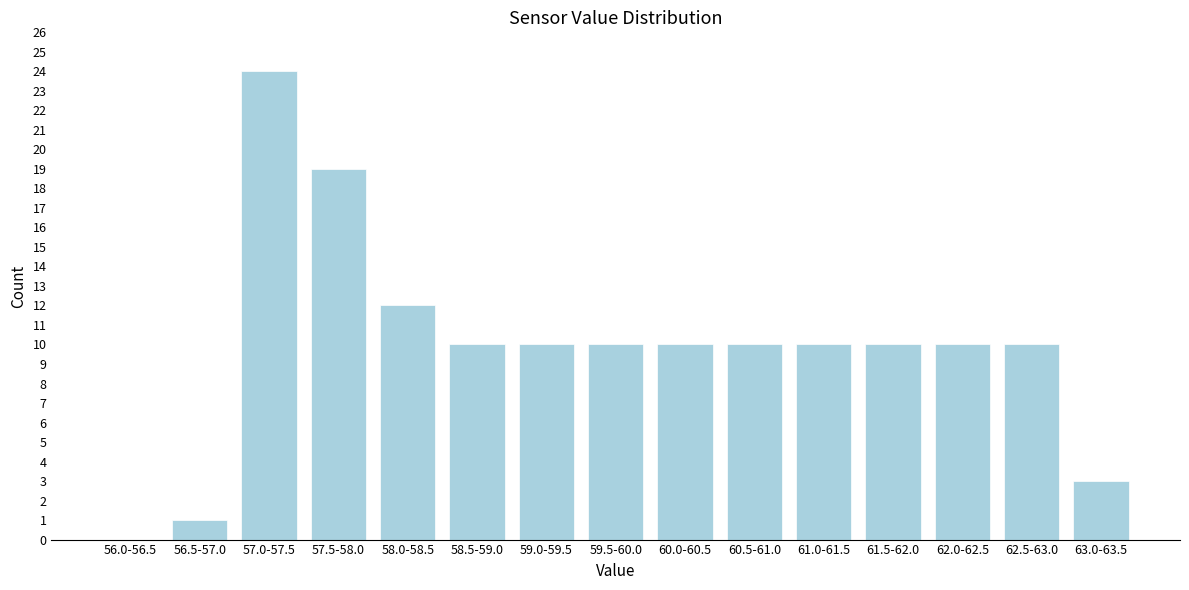

Reading left to right, what are all the values shown in this chart?

56.0-56.5=0	56.5-57.0=1	57.0-57.5=24	57.5-58.0=19	58.0-58.5=12	58.5-59.0=10	59.0-59.5=10	59.5-60.0=10	60.0-60.5=10	60.5-61.0=10	61.0-61.5=10	61.5-62.0=10	62.0-62.5=10	62.5-63.0=10	63.0-63.5=3